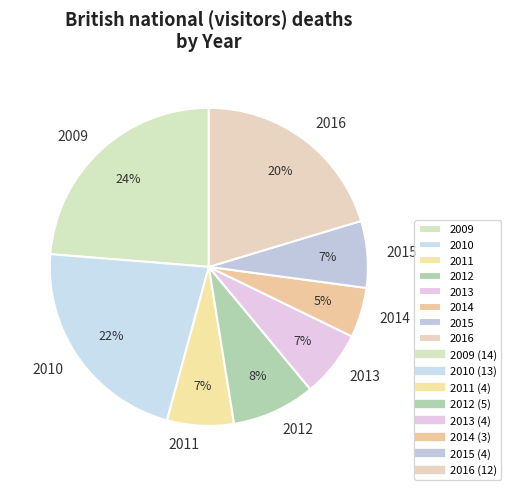

To the nearest percent, what is the combined percentage of 2015 and 2013?

14%